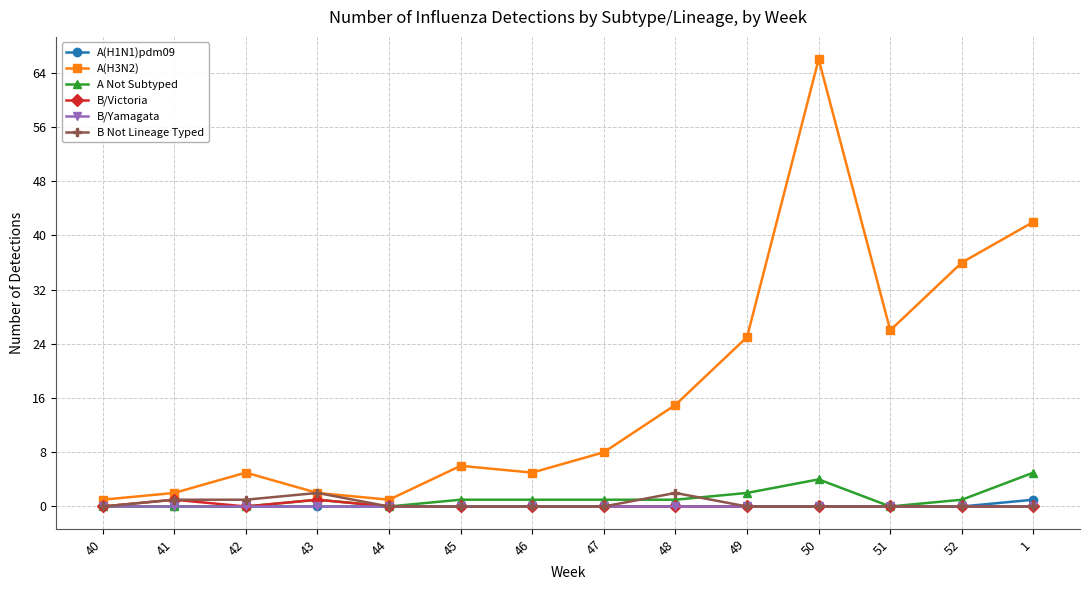

Which series has the widest spread of values?

A(H3N2)